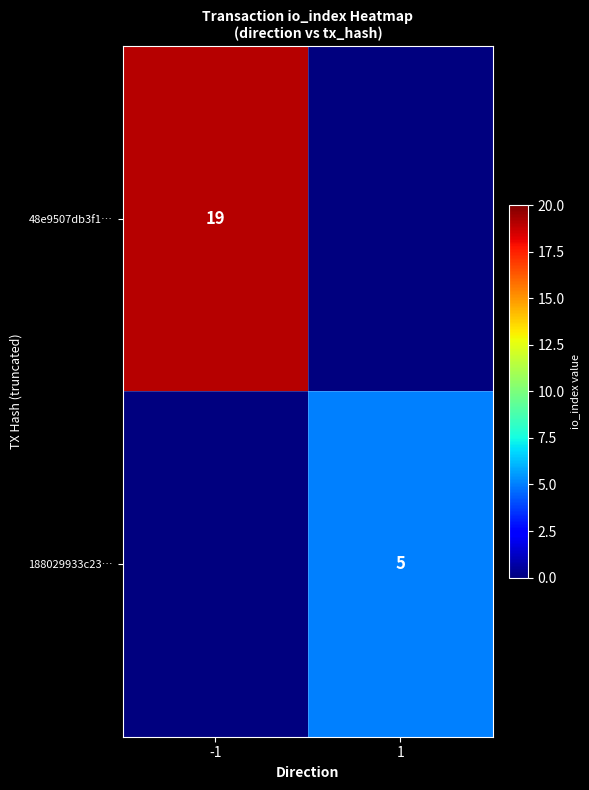

Is it true that 48e9507db3f1… equals 19 at -1?

True